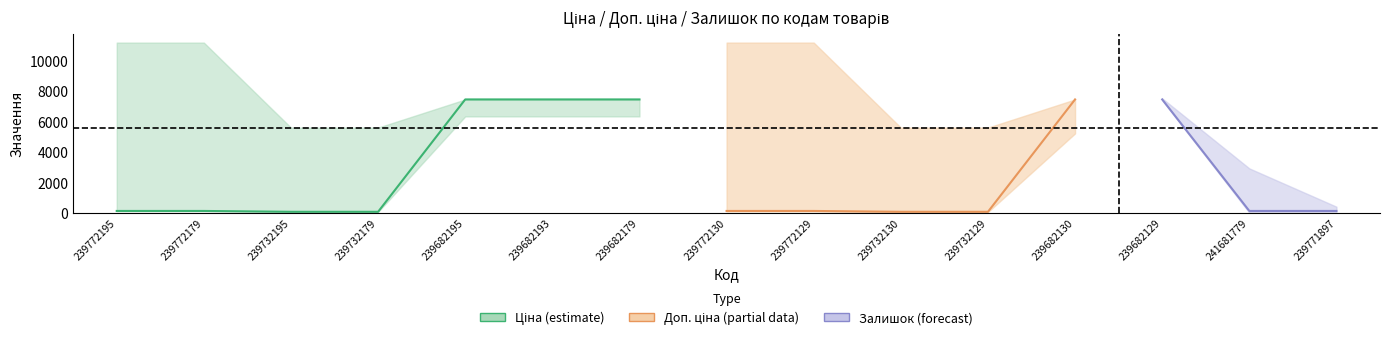

Is it true that Залишок equals 83.8 at 239771897?

False